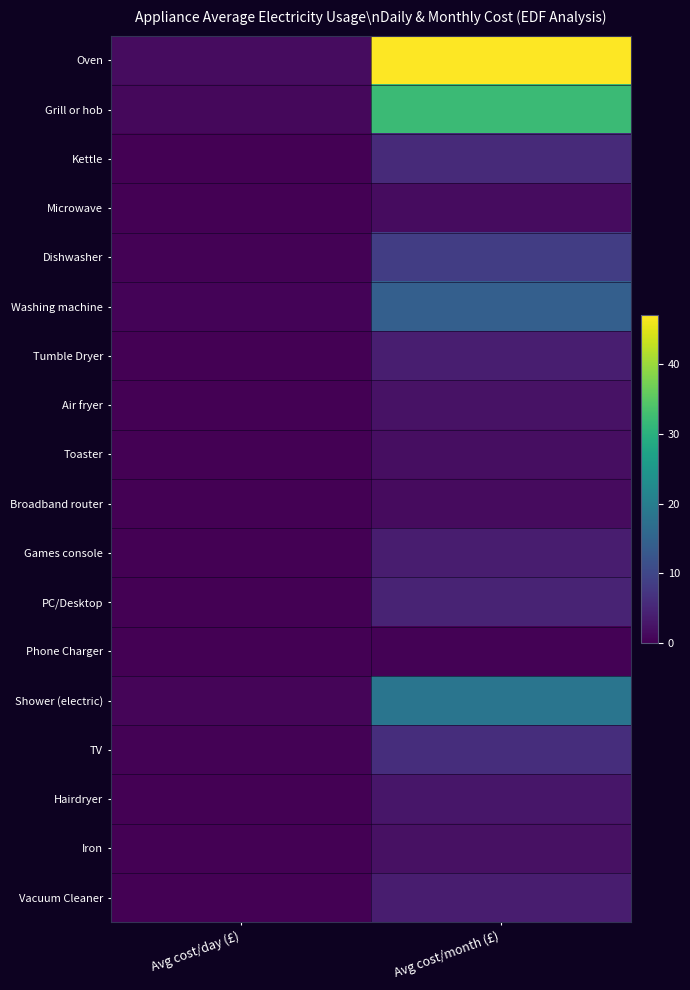

Which series has the largest total across all categories?

Oven